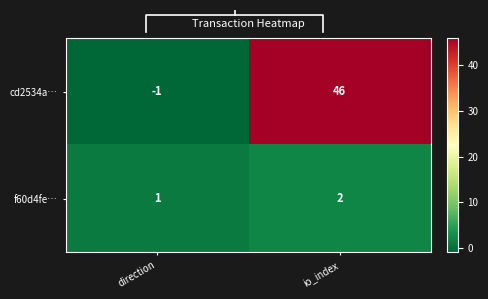

At which label is f60d4fe… closest to 1?

direction